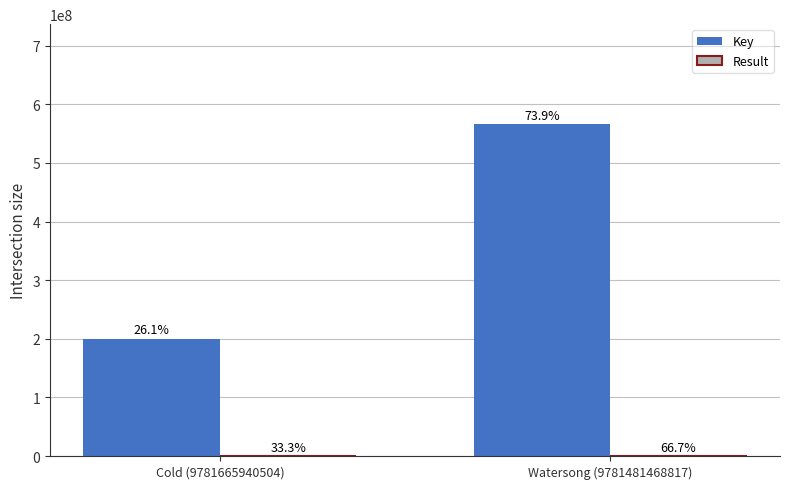

What is the highest value of the Result series?

2